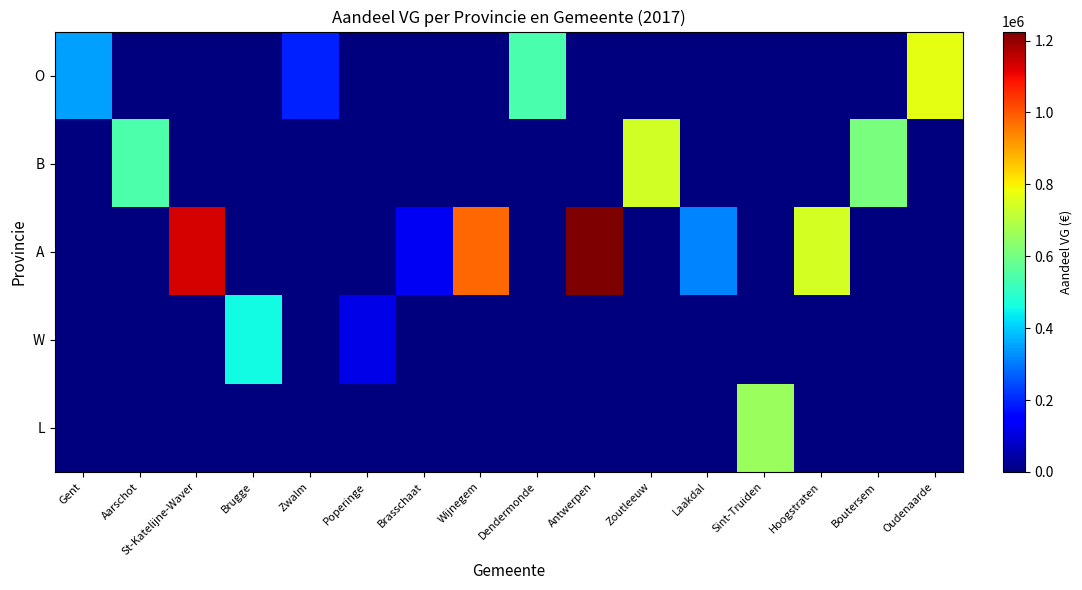

What is the difference between the highest and lowest values at Sint-Truiden?

656271.9